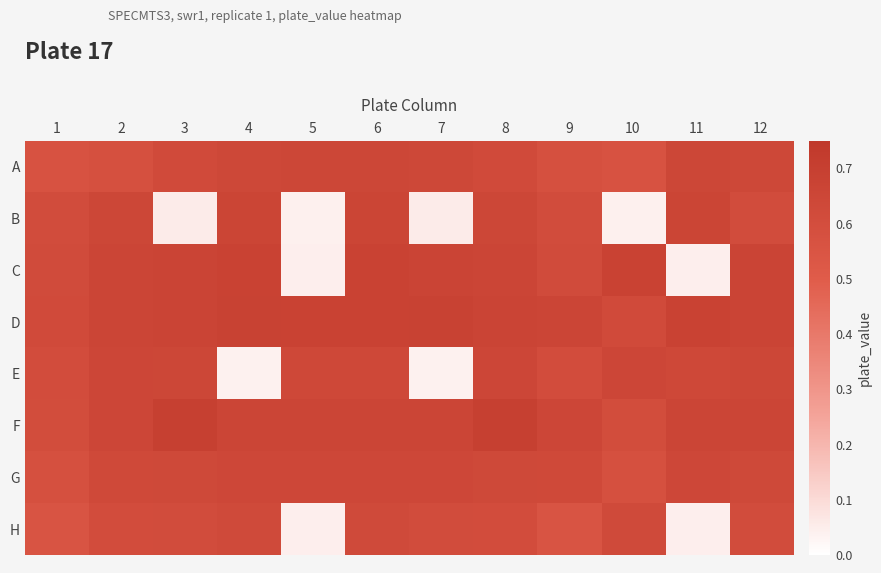

Reading left to right, extract all data points from this chart.

A: 1=0.6	2=0.6	3=0.6	4=0.6	5=0.6	6=0.6	7=0.6	8=0.6	9=0.6	10=0.6	11=0.6	12=0.6
B: 1=0.6	2=0.6	3=0.1	4=0.7	5=0.0	6=0.7	7=0.1	8=0.6	9=0.6	10=0.0	11=0.7	12=0.6
C: 1=0.6	2=0.7	3=0.7	4=0.7	5=0.0	6=0.7	7=0.7	8=0.7	9=0.6	10=0.7	11=0.0	12=0.7
D: 1=0.6	2=0.7	3=0.7	4=0.7	5=0.7	6=0.7	7=0.7	8=0.7	9=0.7	10=0.6	11=0.7	12=0.7
E: 1=0.6	2=0.7	3=0.6	4=0.0	5=0.6	6=0.6	7=0.0	8=0.7	9=0.6	10=0.7	11=0.6	12=0.6
F: 1=0.6	2=0.7	3=0.7	4=0.7	5=0.7	6=0.7	7=0.7	8=0.7	9=0.7	10=0.6	11=0.7	12=0.7
G: 1=0.6	2=0.6	3=0.6	4=0.6	5=0.6	6=0.6	7=0.6	8=0.6	9=0.6	10=0.6	11=0.6	12=0.6
H: 1=0.6	2=0.6	3=0.6	4=0.6	5=0.0	6=0.6	7=0.6	8=0.6	9=0.6	10=0.6	11=0.0	12=0.6